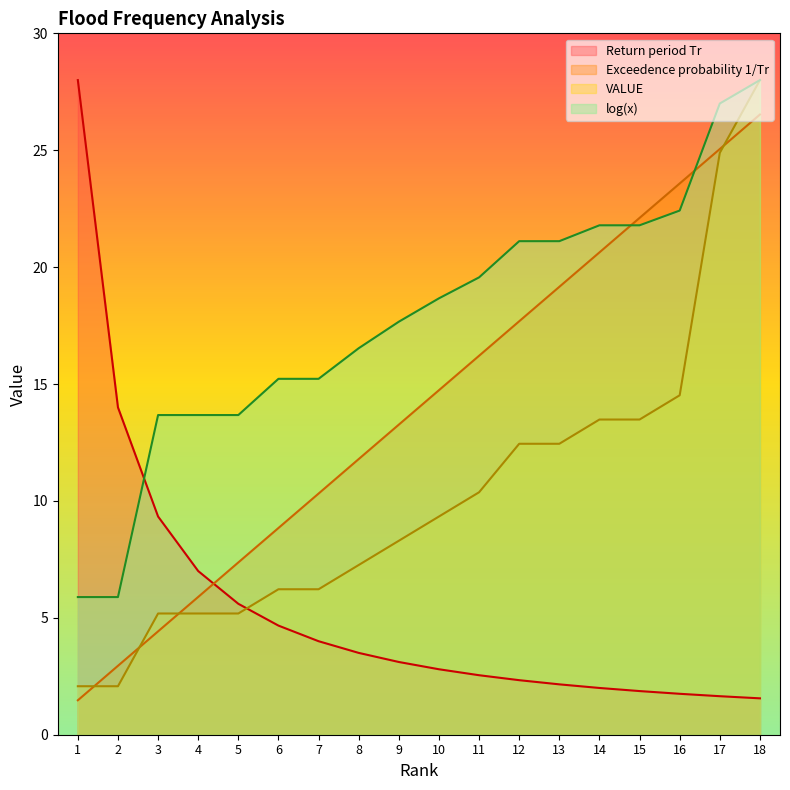

True or false: VALUE has more than 1 points higher than both neighbors.

False